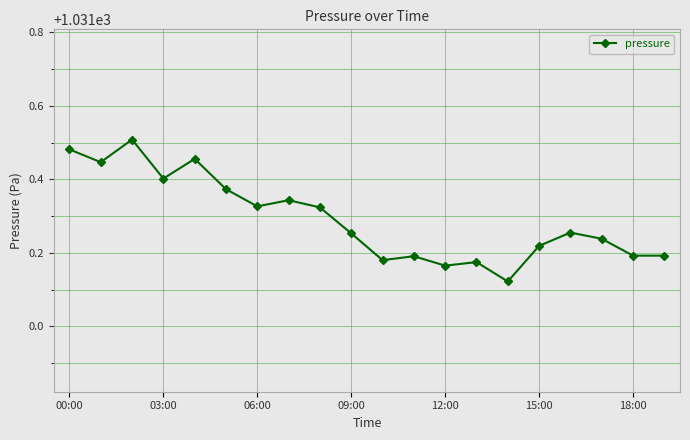

What is the difference between the second highest and second lowest values?

0.3